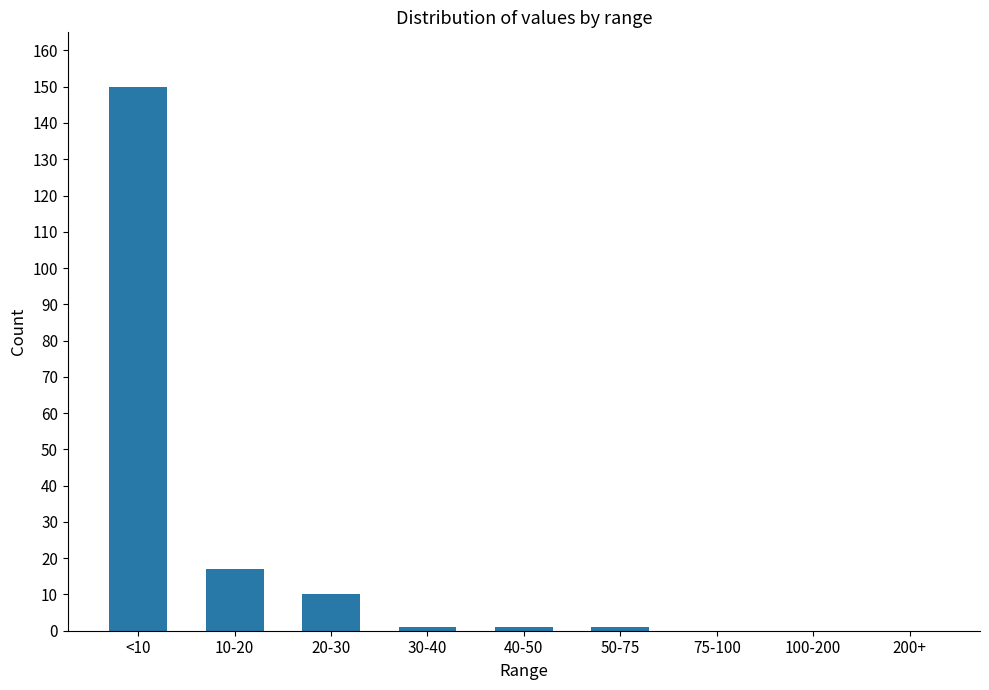

What is the sum of all values?

180